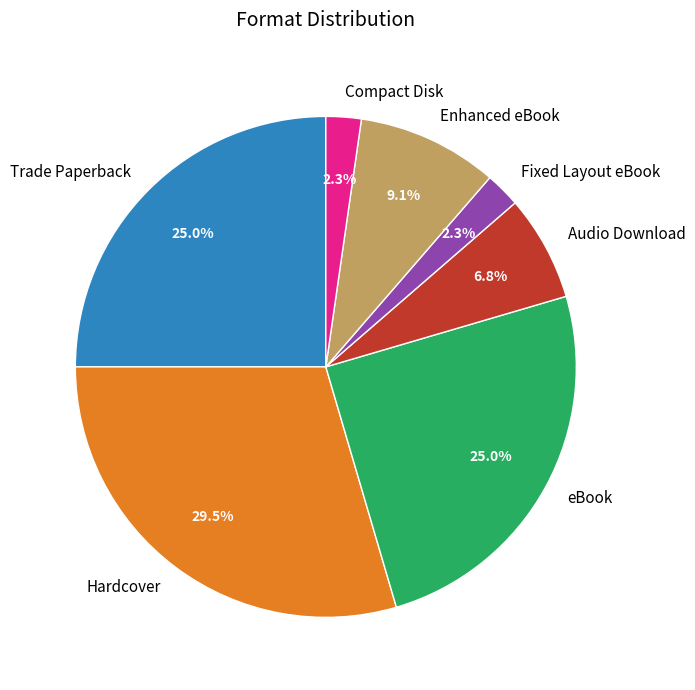

Is there a majority slice in this chart?

No